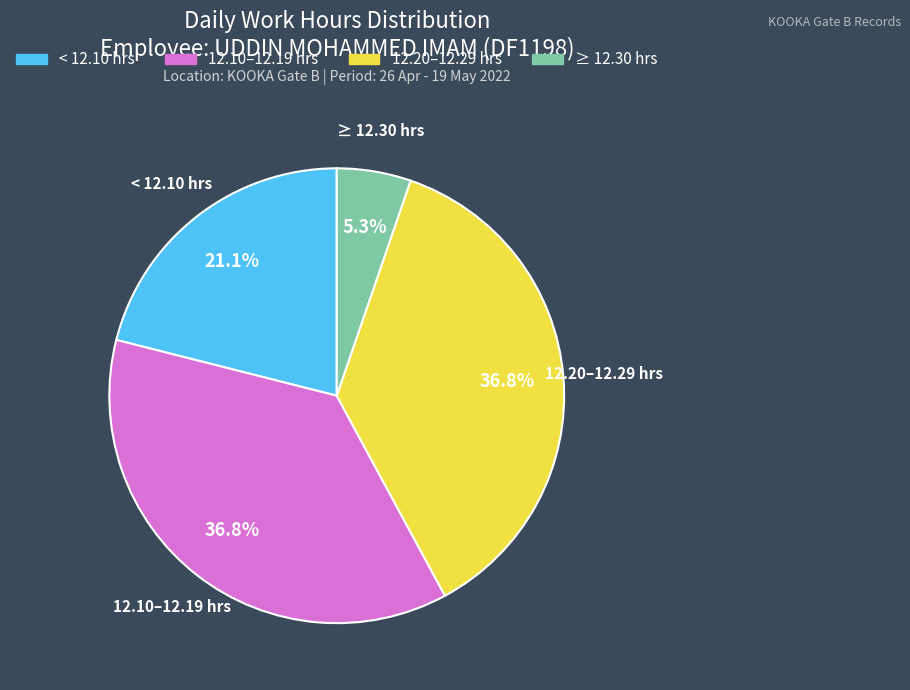

Is the sum of 12.10–12.19 hrs and < 12.10 hrs greater than half?

Yes